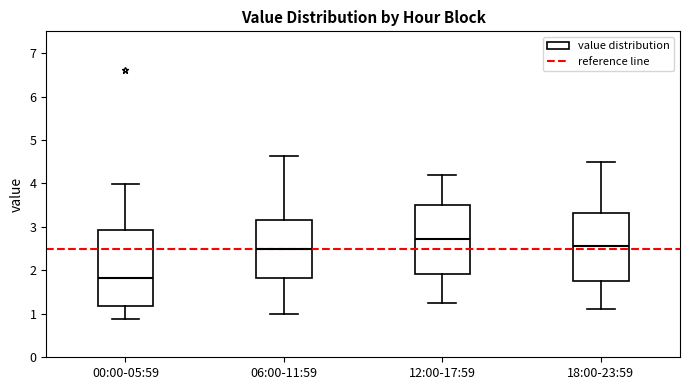

Which box has the highest median line?

12:00-17:59